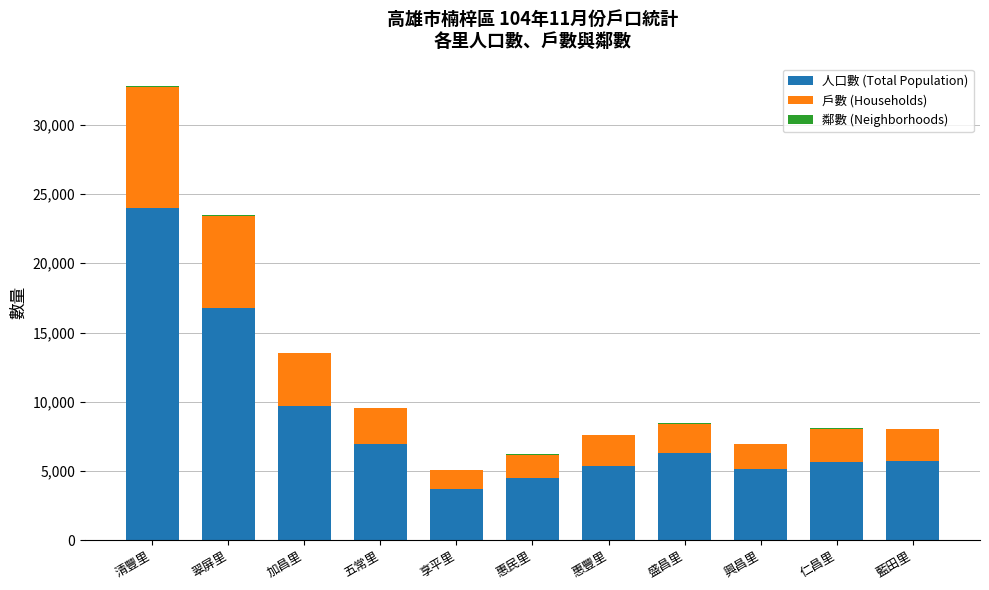

Where is 人口數 (Total Population) nearest to the value 13839?

翠屏里